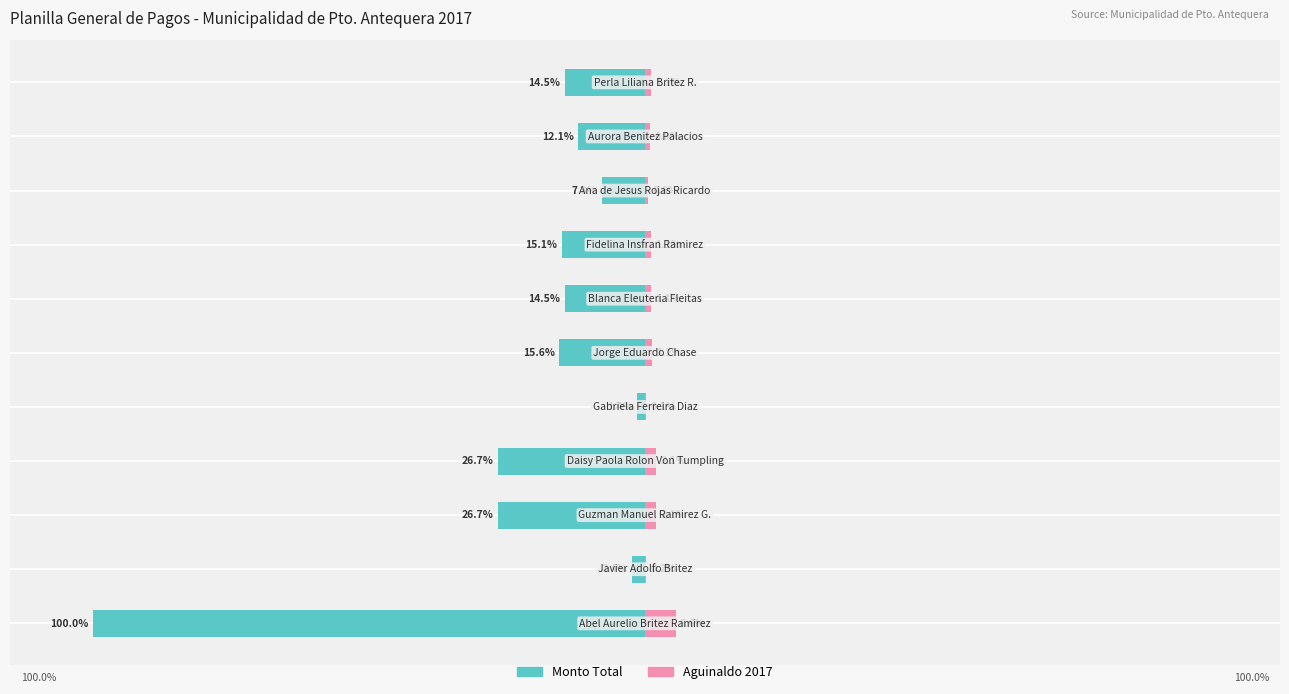

Is it true that Aguinaldo 2017 equals 0.6 at 8?

True